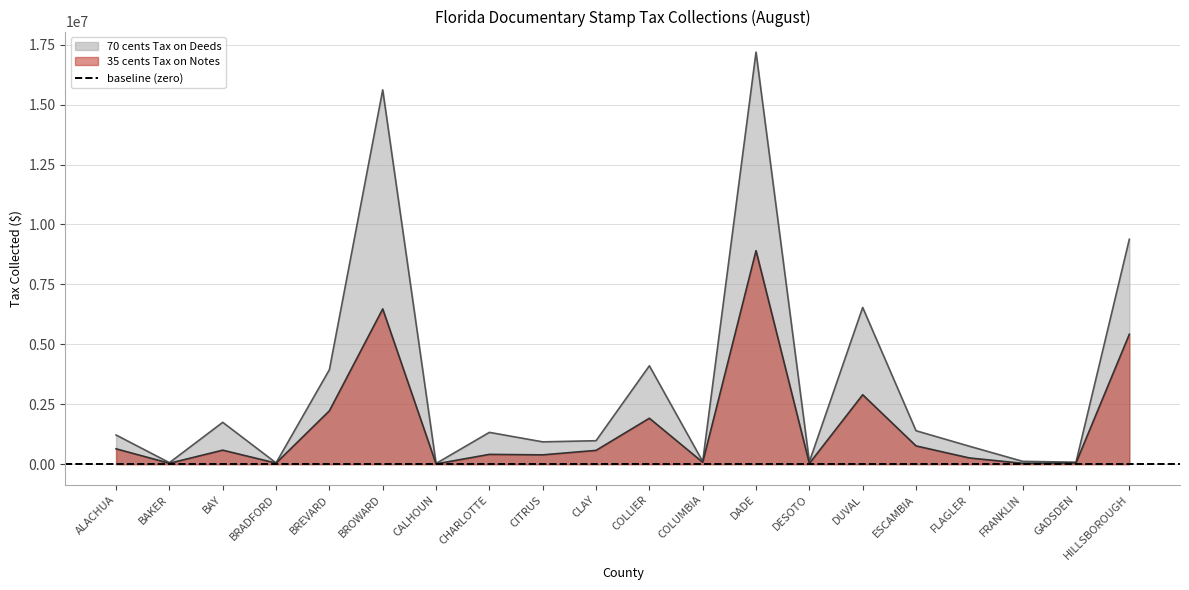

What is the total value across all series at DESOTO?

133897.8